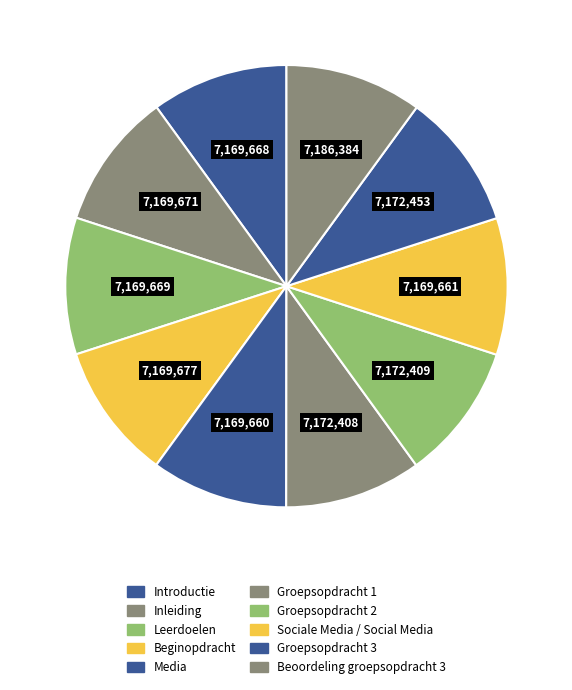

How many segments does this pie chart have?

10